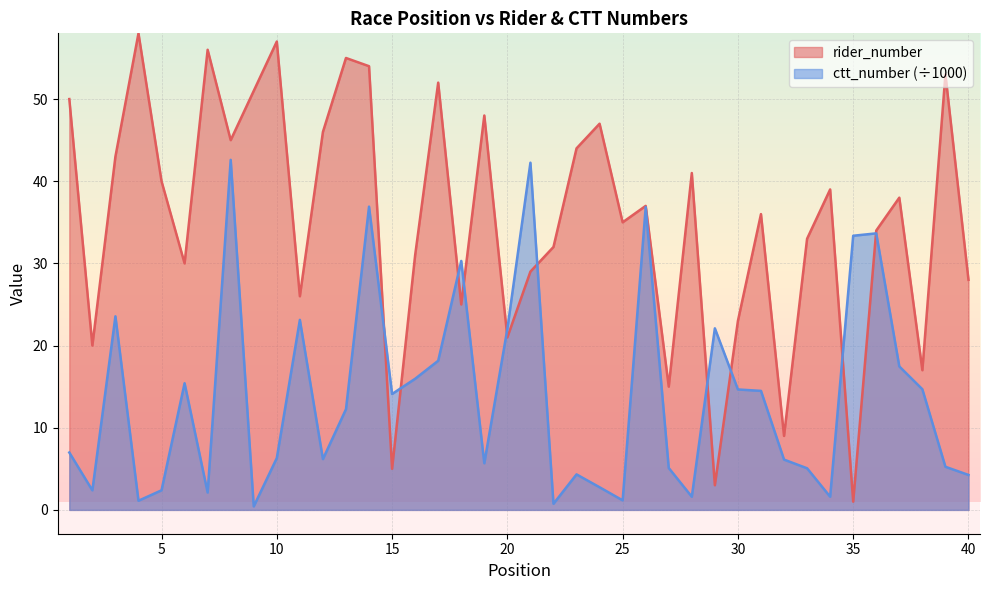

How many lines are shown in the chart?

2